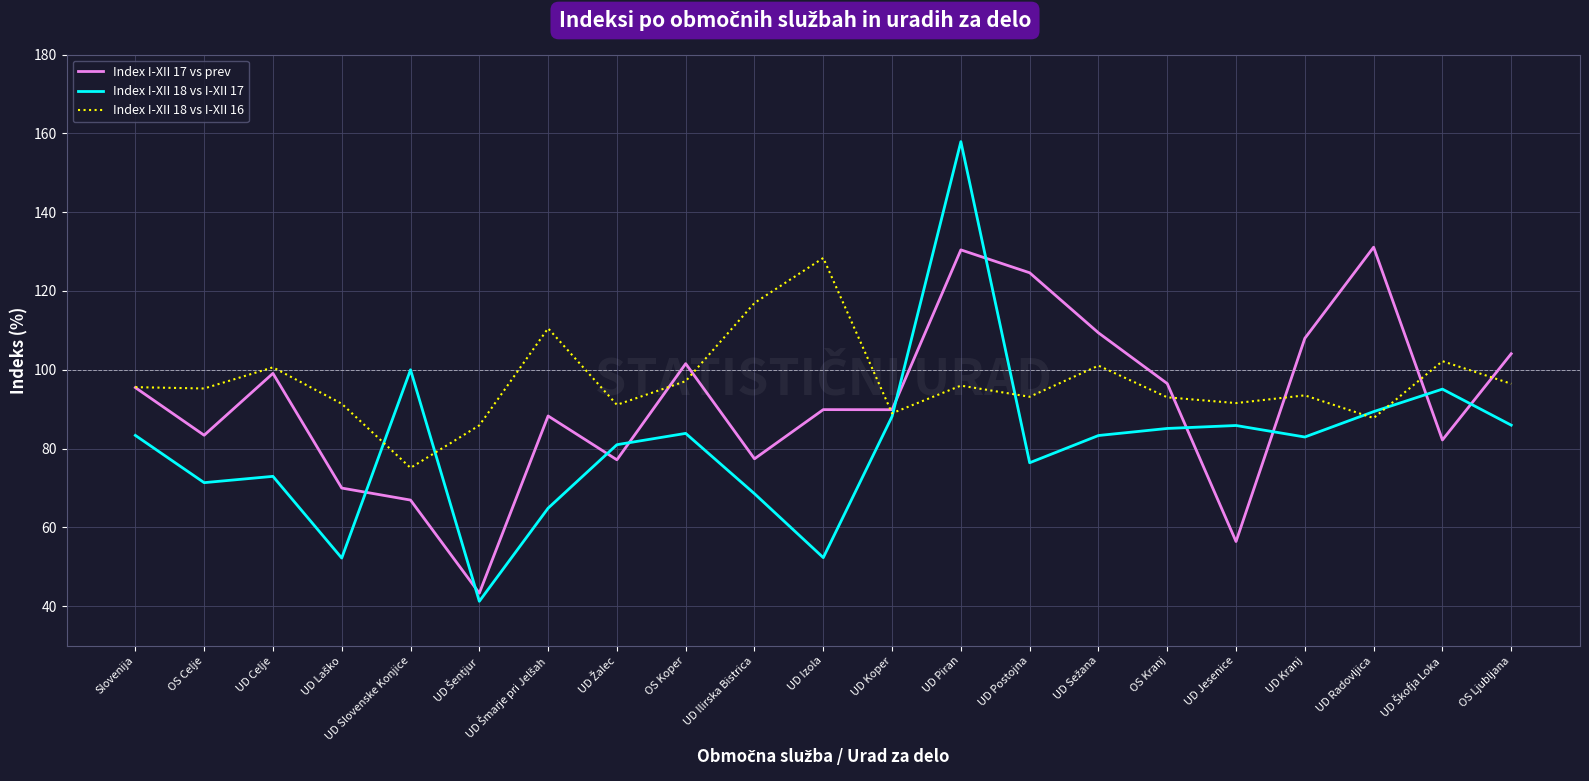

The Index I-XII 17 vs prev series shows 35.2 at OS Celje. True or false?

False